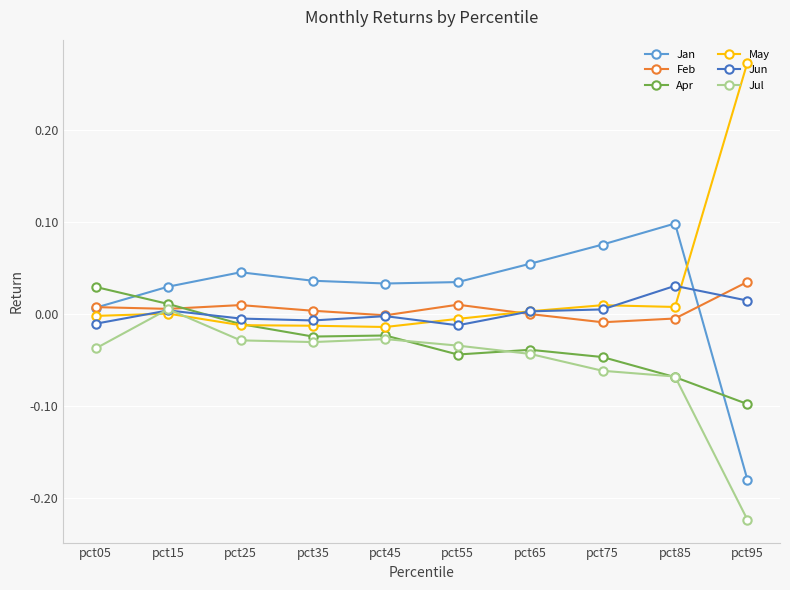

True or false: Jan and Feb intersect in this chart.

True